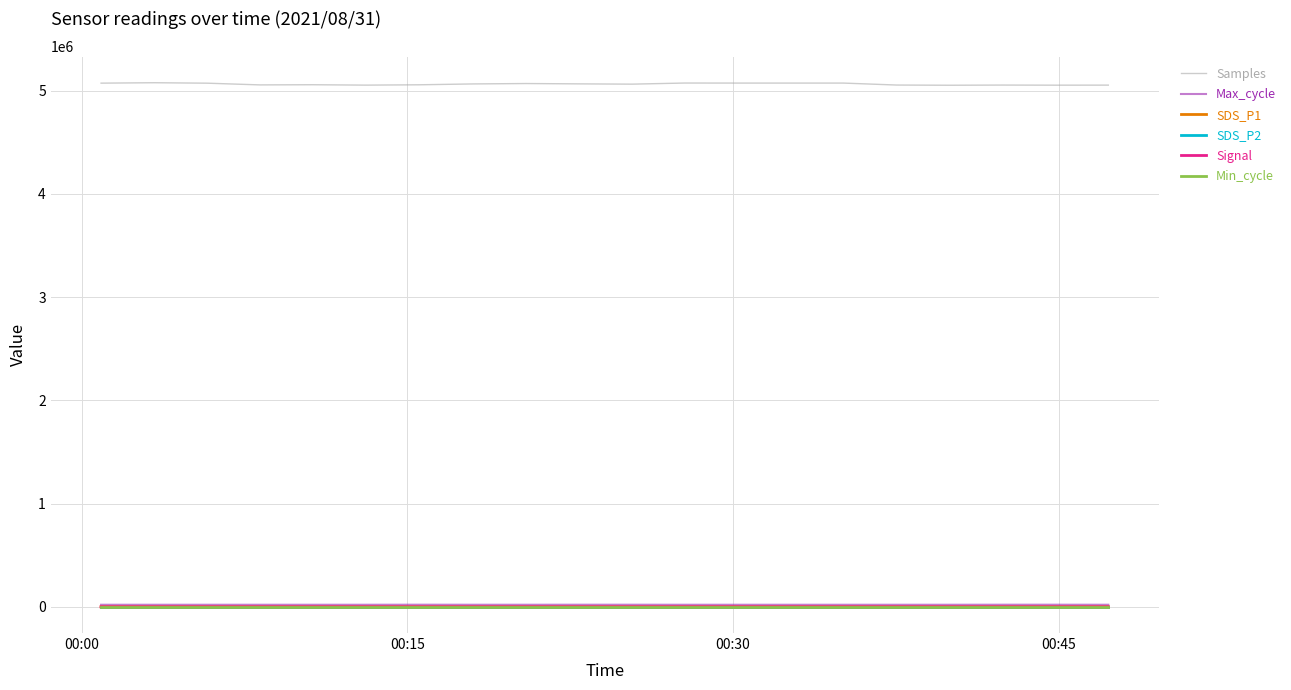

How many lines are shown in the chart?

6